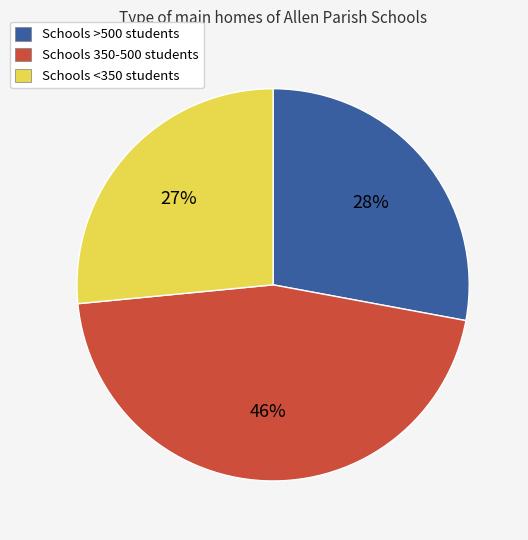

To the nearest percent, what percentage of the pie is Schools 350-500 students?

46%